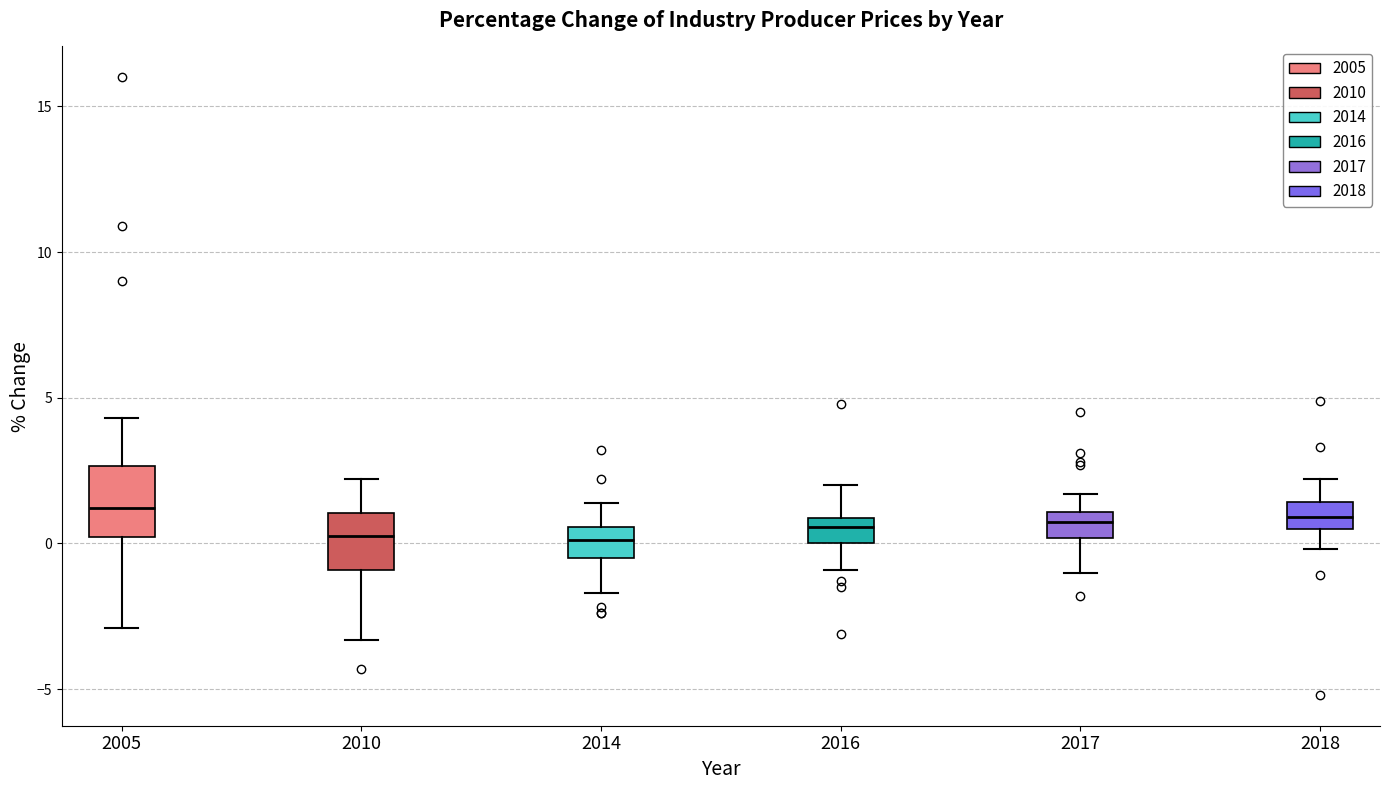

Where does the lower whisker of the box at x = 2010 end on the y-axis? The values are not printed on the chart, so give them approximately, as read against the axis.

-3.5